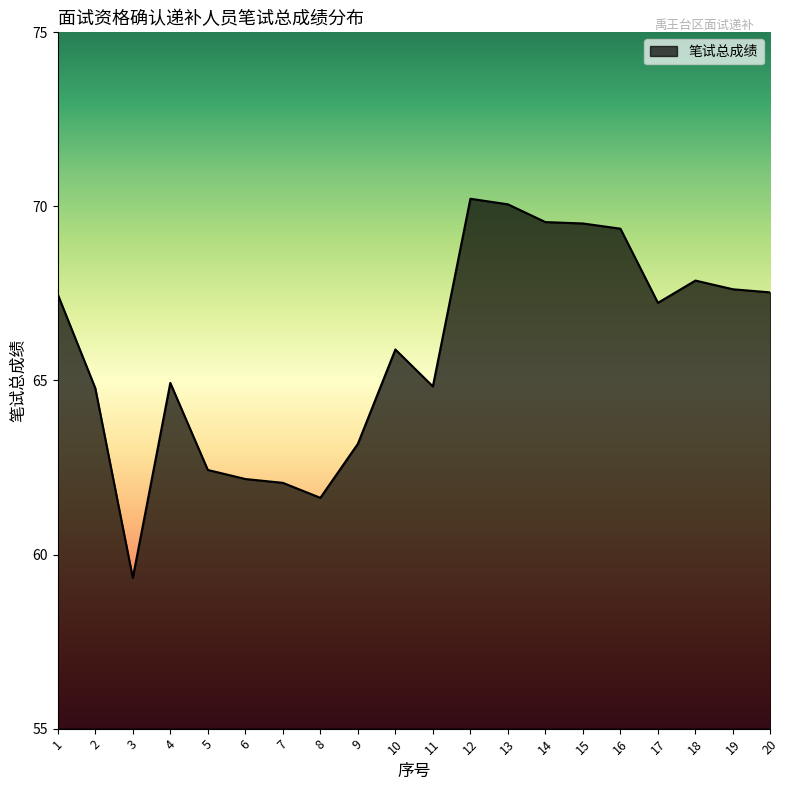

Does the chart have visible grid lines?

No